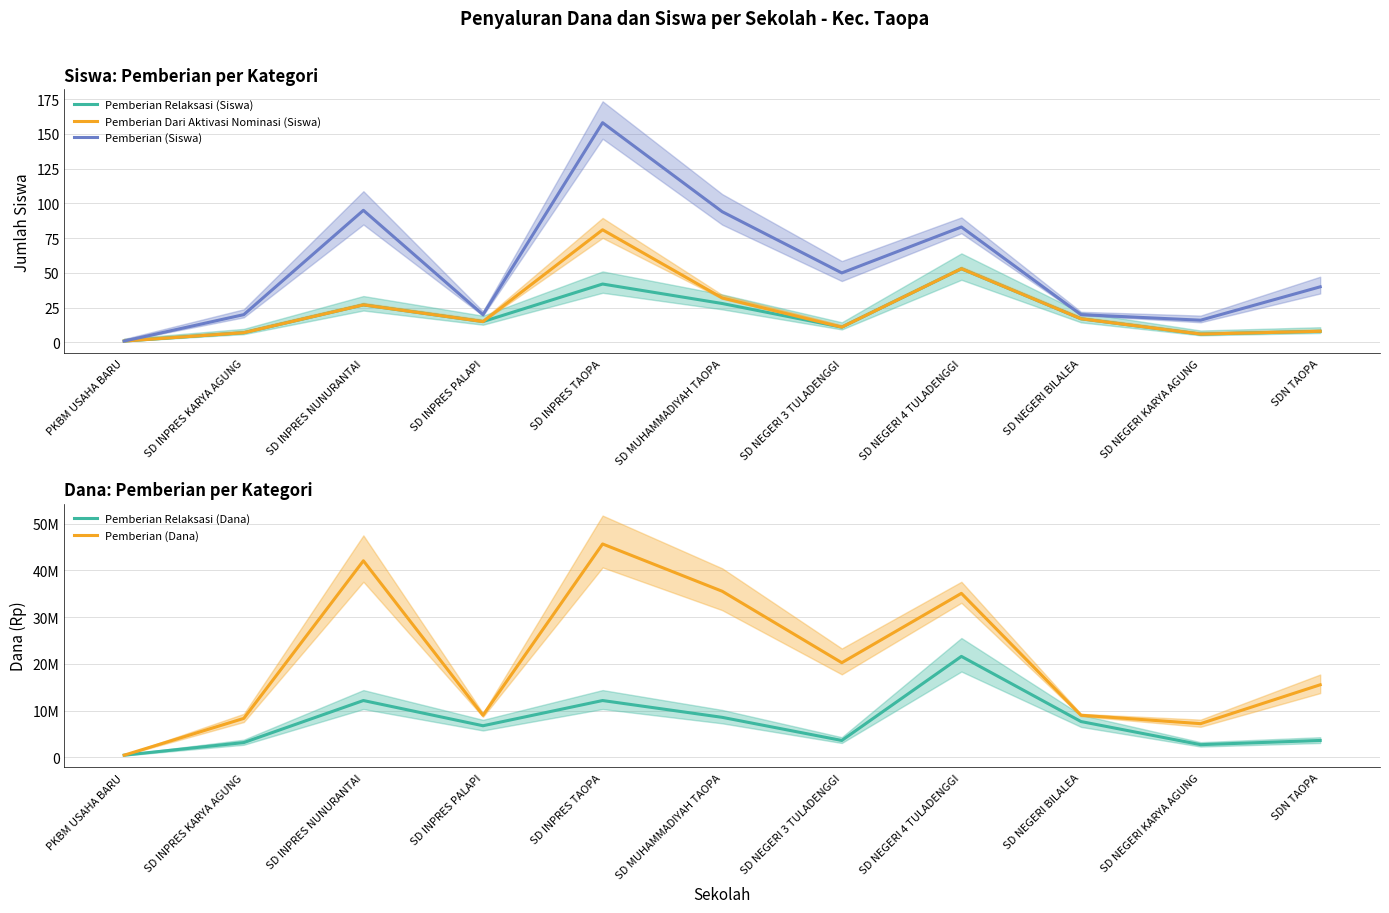

What is the sum of all Pemberian (Siswa) values?

597